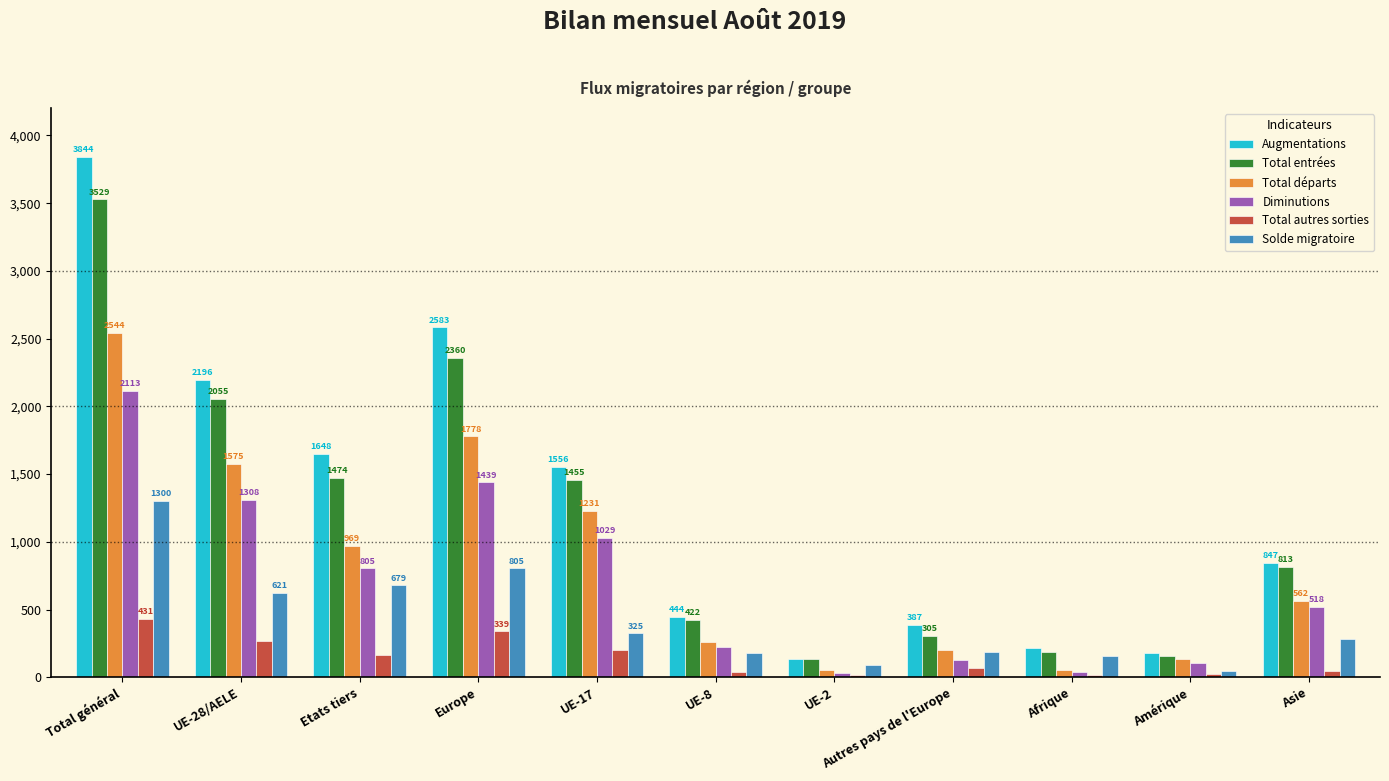

Which series changed the most between UE-17 and Asie?

Augmentations